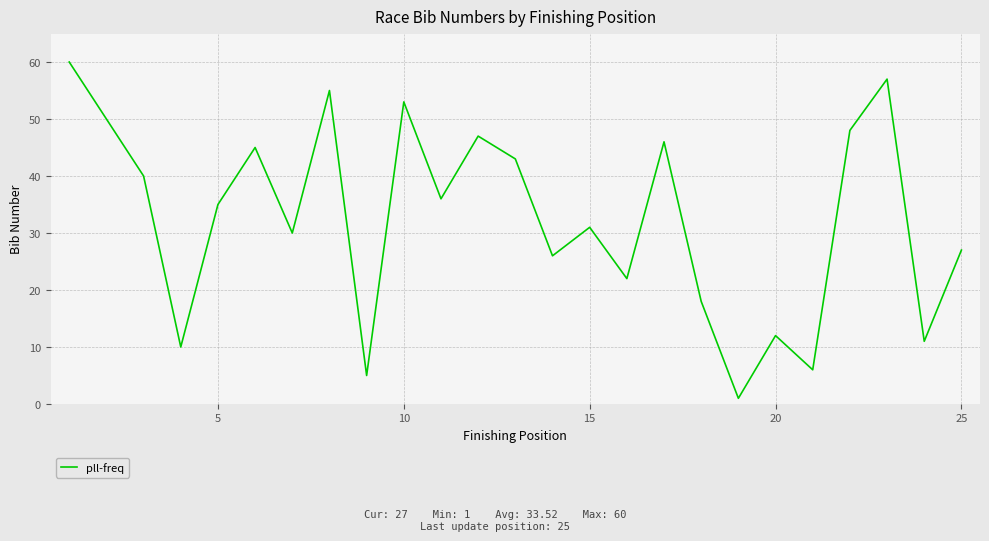

What is the greatest value displayed?

60